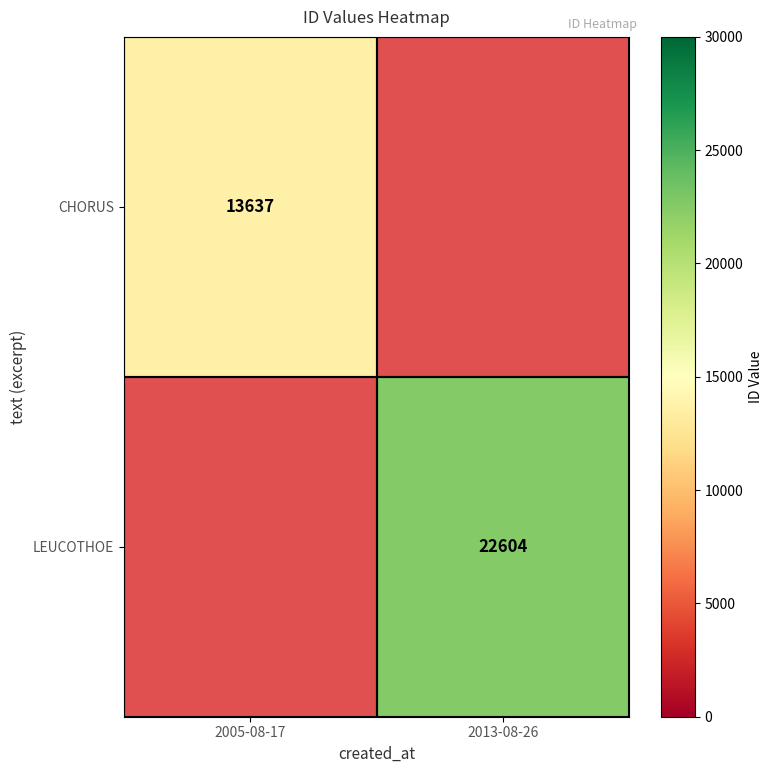

True or false: CHORUS has a value of 13637 at 2005-08-17.

True